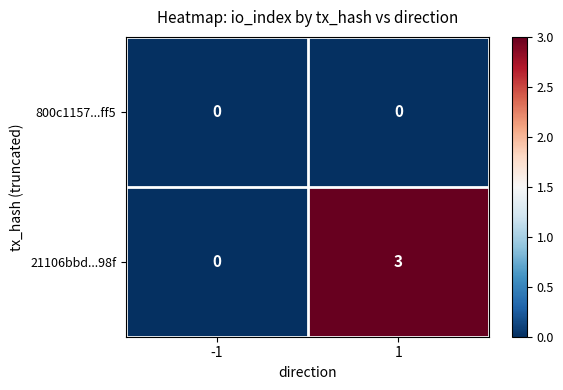

At which category does the chart reach its peak across all series?

1